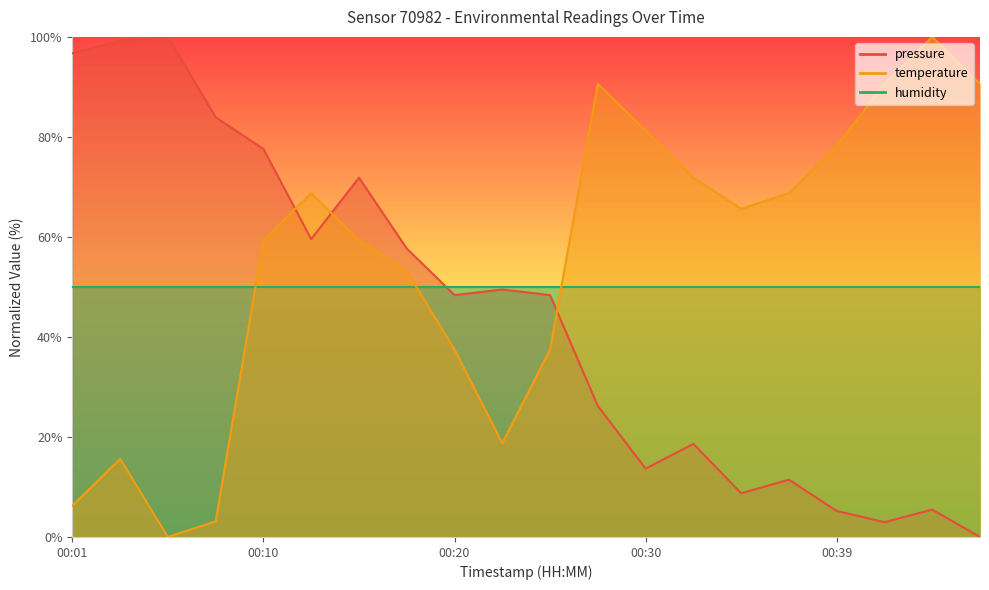

At which category does the chart reach its peak across all series?

00:05